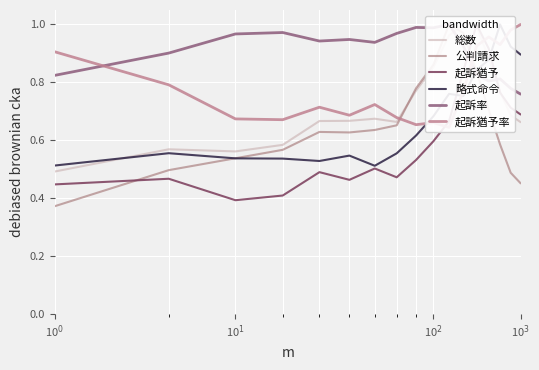

How many lines are shown in the chart?

6